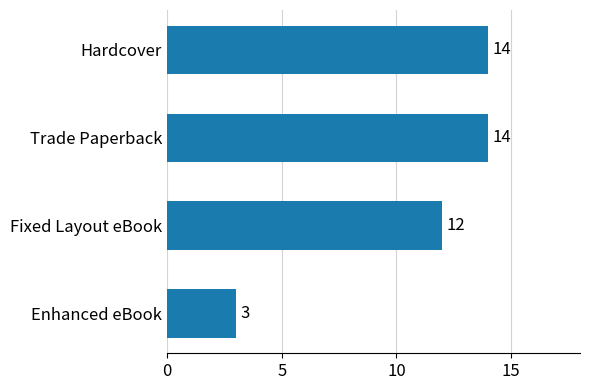

How many categories are shown in the chart?

4